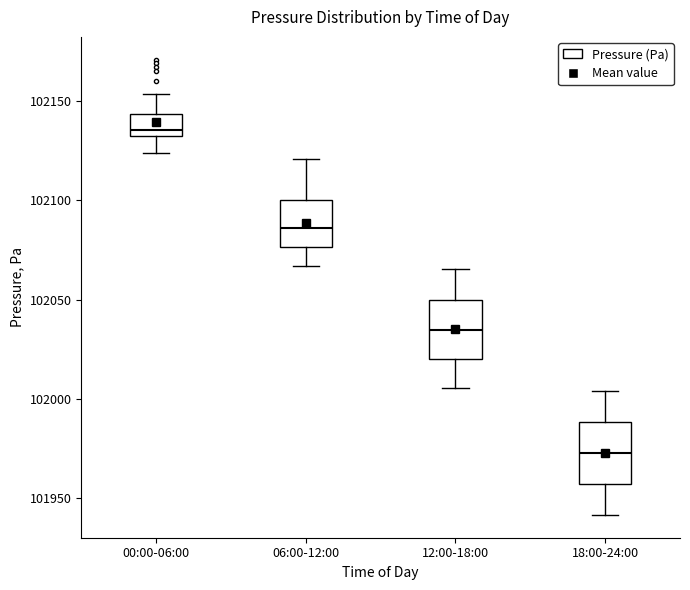

Where does the upper whisker of the box for 18:00-24:00 end on the y-axis? The values are not printed on the chart, so give them approximately, as read against the axis.

102005